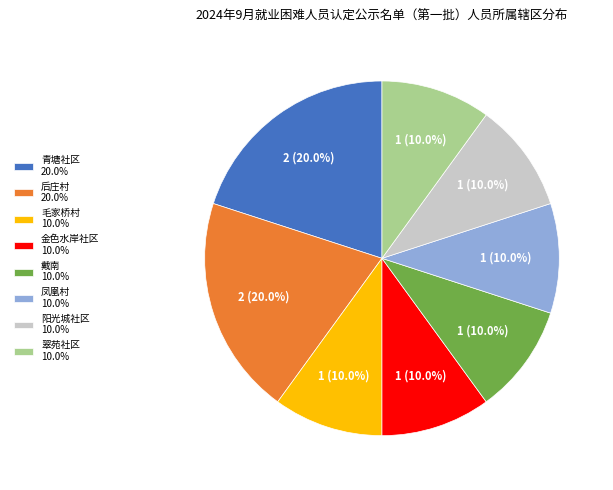

Is there any slice that represents more than half of the pie?

No